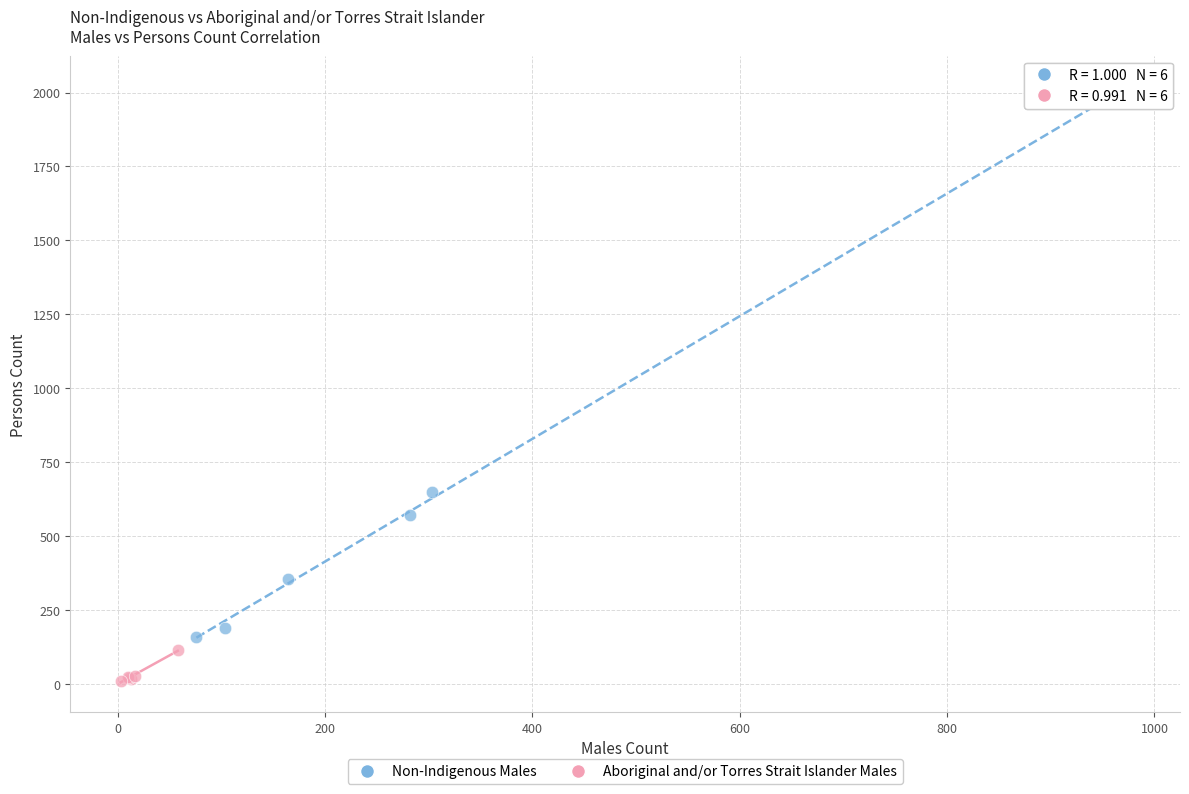

Which series contains the highest Y value?

Non-Indigenous Males